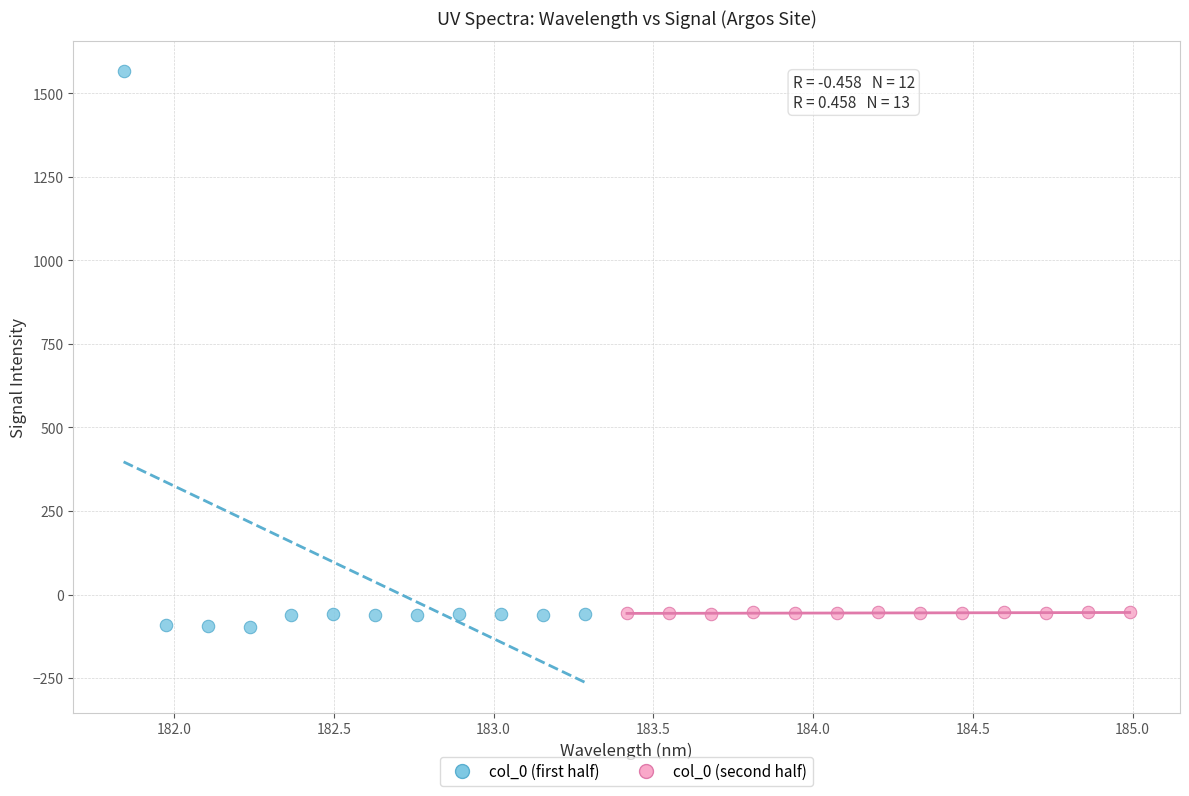

Which series reaches the maximum Y coordinate?

col_0 (first half)